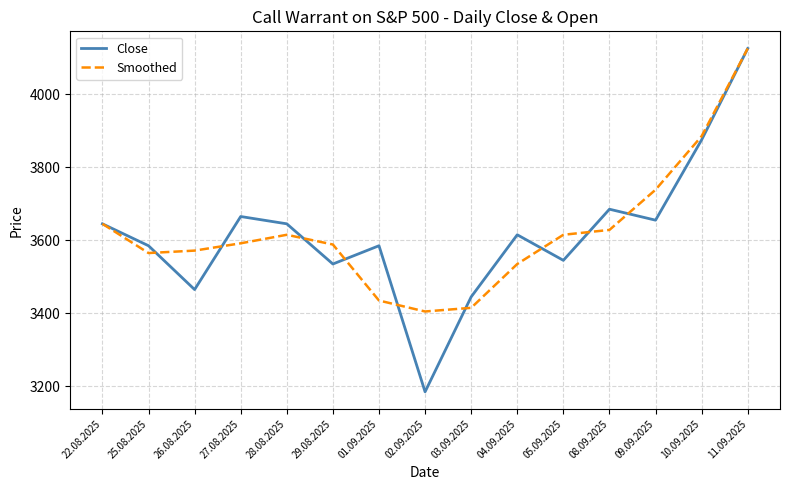

What is the approximate value of Close at 22.08.2025?

3645.0